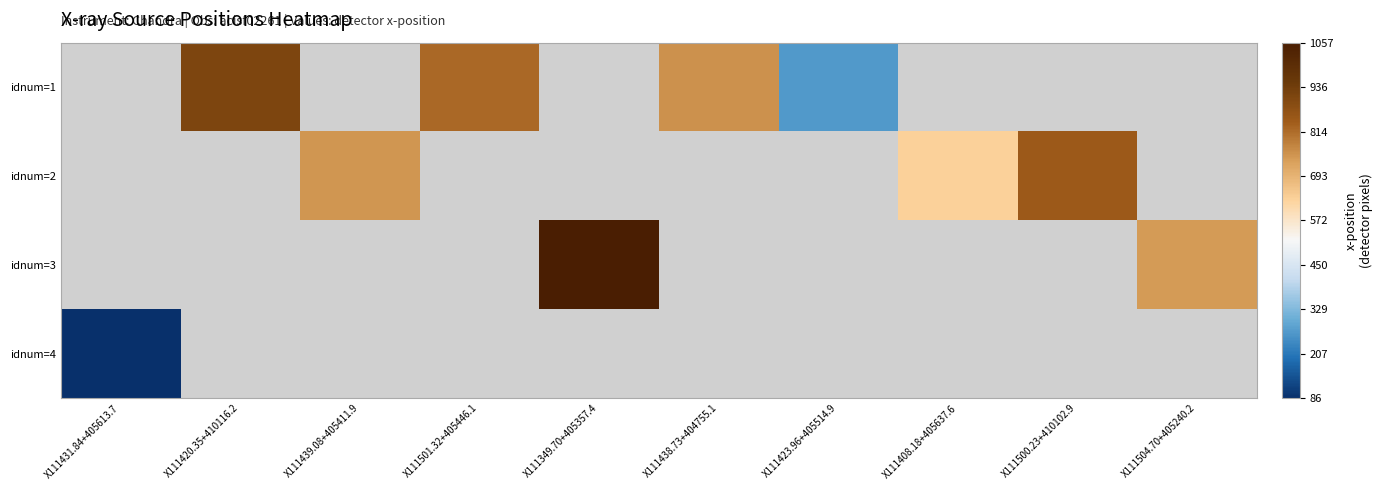

At which category does the chart reach its peak across all series?

X111349.70+405357.4